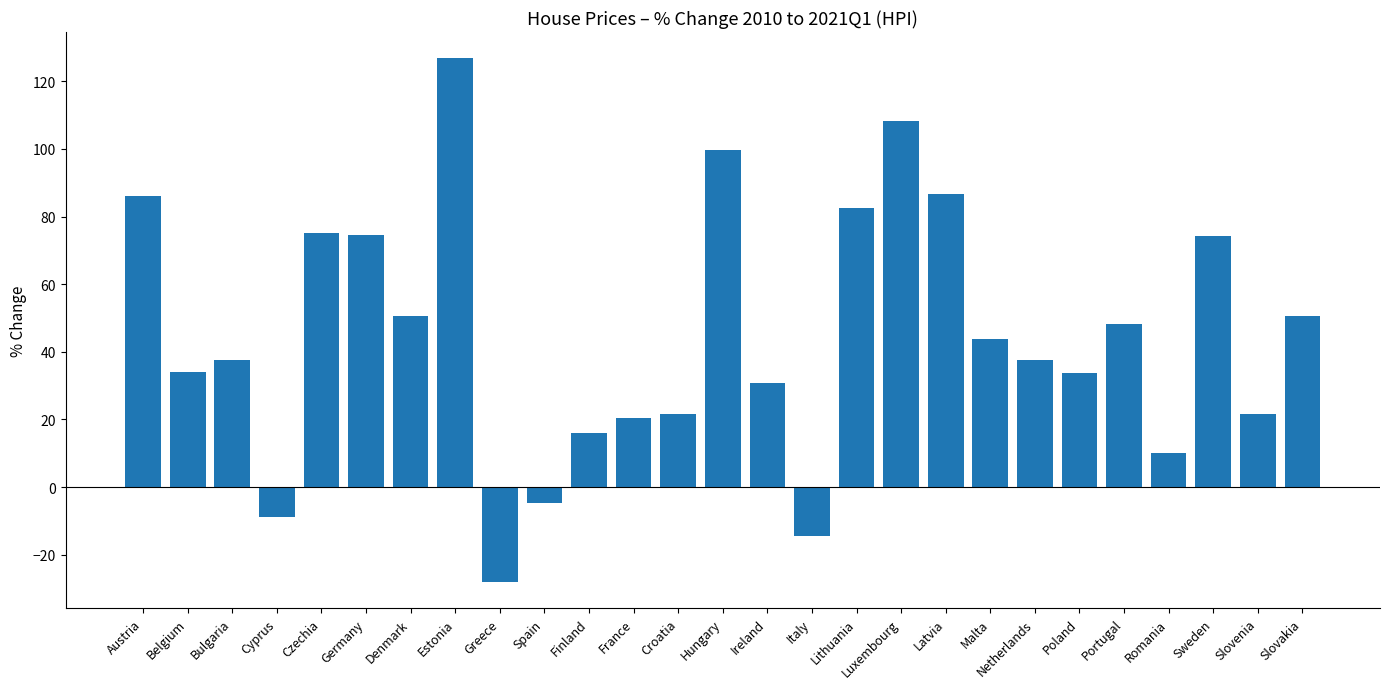

How many positive values are there?

23